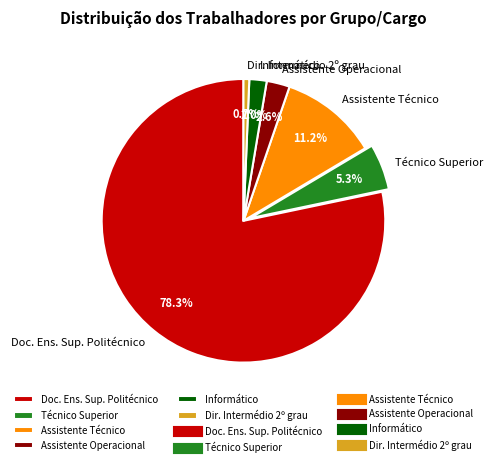

Between Informático and Doc. Ens. Sup. Politécnico, which is larger?

Doc. Ens. Sup. Politécnico